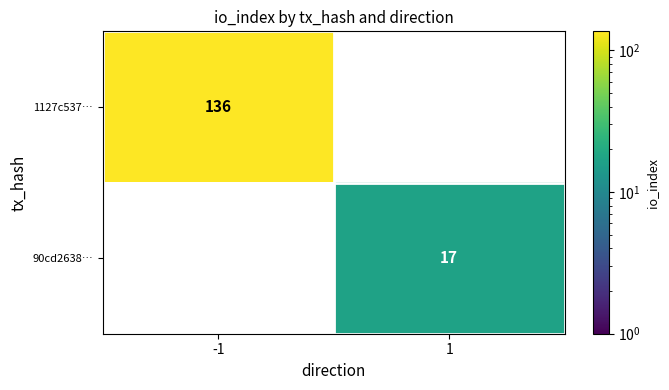

How many categories are shown in the chart?

2